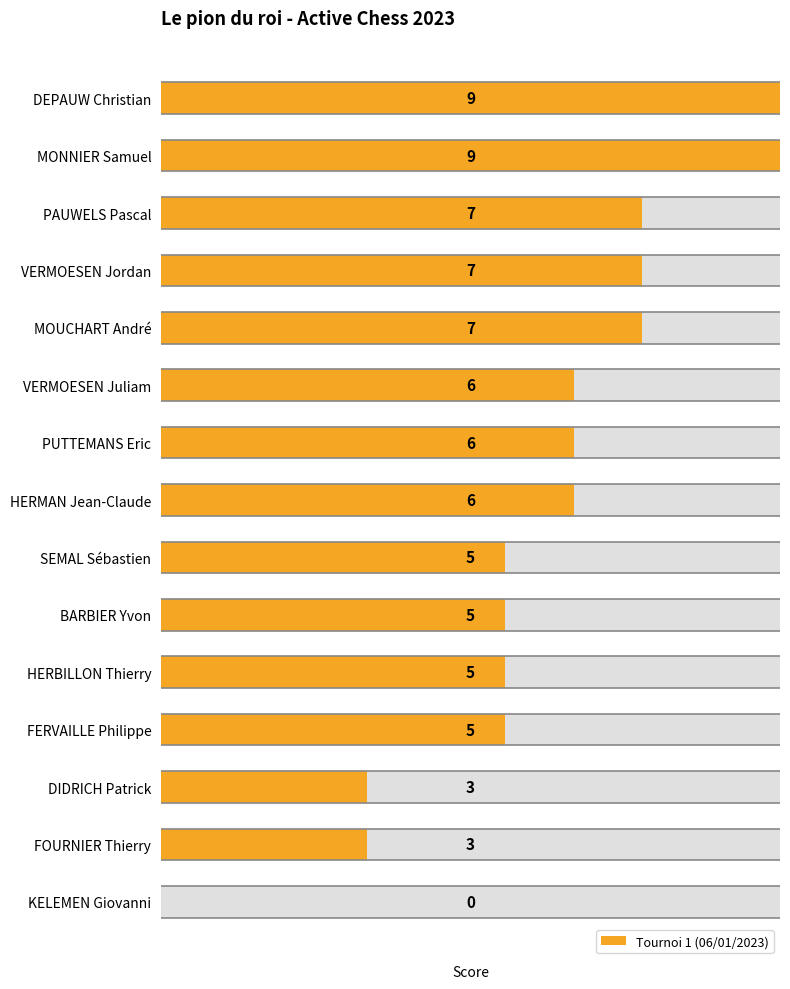

What is the change in value from DEPAUW Christian to SEMAL Sébastien?

-4